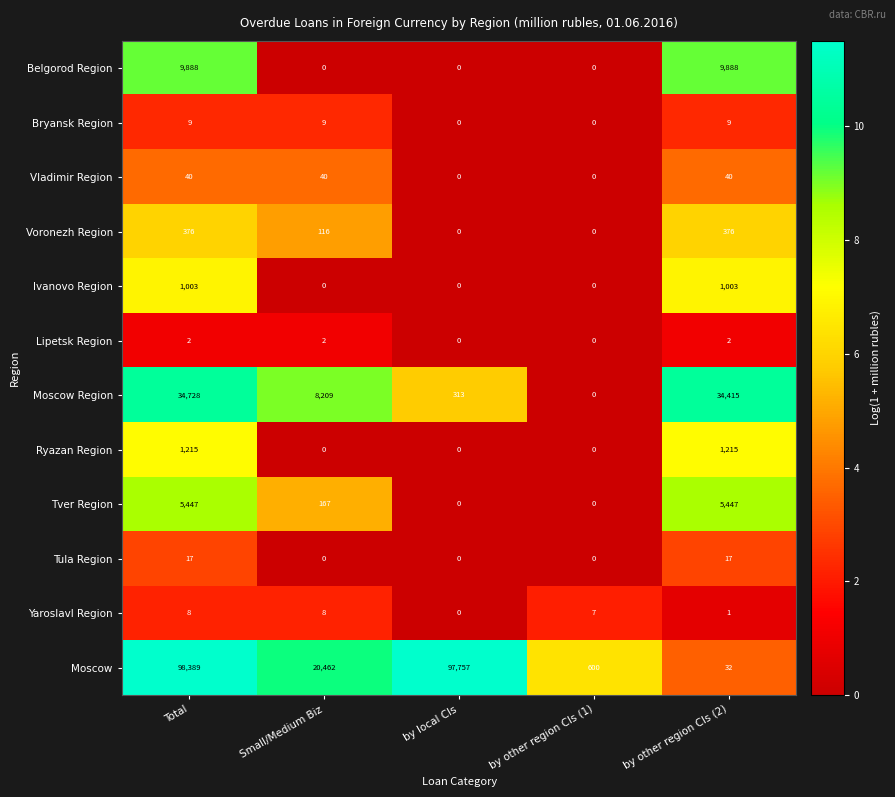

Which series has the largest range (max minus min)?

Moscow